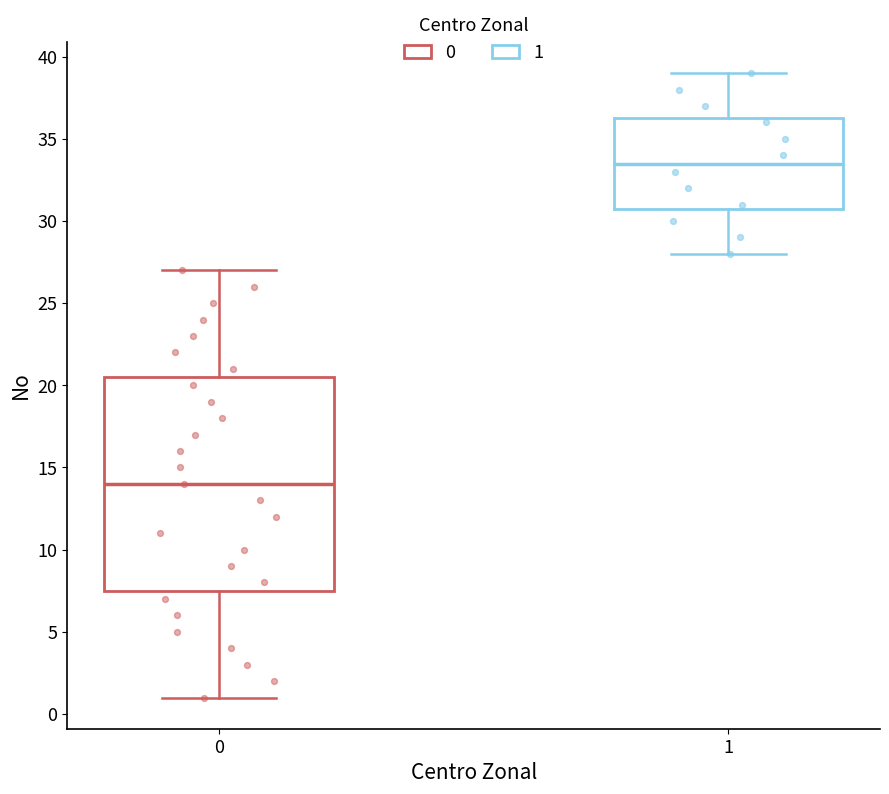

Reading left to right, read every box against the y-axis: the position of its median line, the range the box covers, and the ends of its whiskers. The values are not printed on the chart, so give them approximately, as read against the axis.

0: median 14.0, box 7.5 to 20.5, whiskers 1.0 to 27.0
1: median 33.5, box 31.0 to 36.5, whiskers 28.0 to 39.0